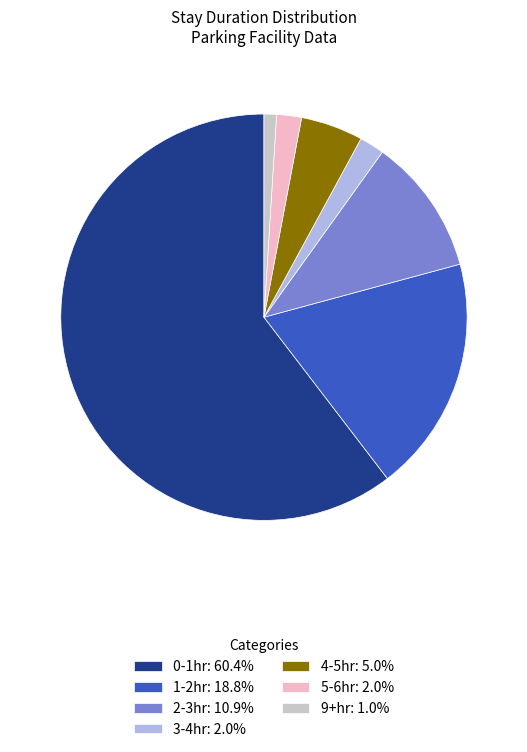

Combined, do 5-6hr: 2.0% and 2-3hr: 10.9% account for over 50%?

No